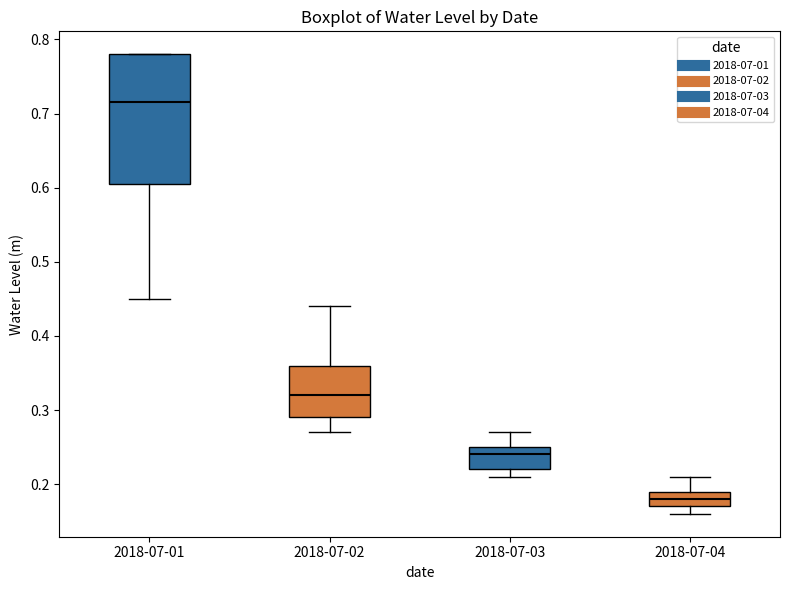

Which box has the highest median line?

2018-07-01